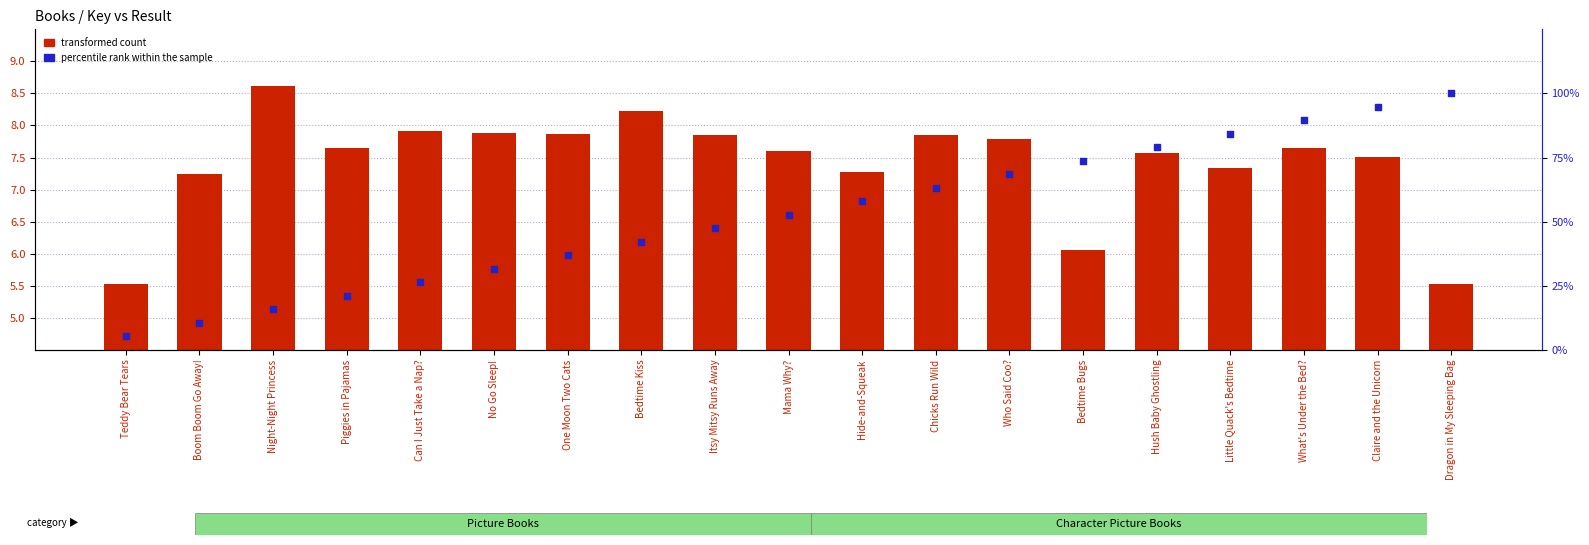

Which series contains the highest Y value?

percentile rank within the sample